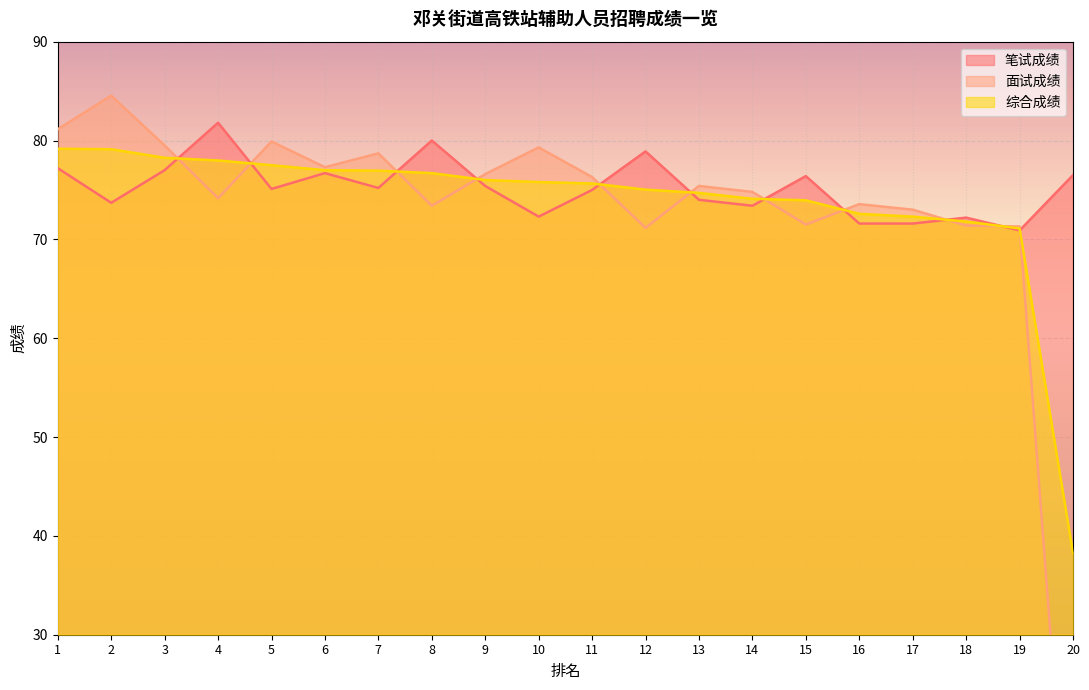

True or false: 笔试成绩 has a value of 72.2 at 18.

True